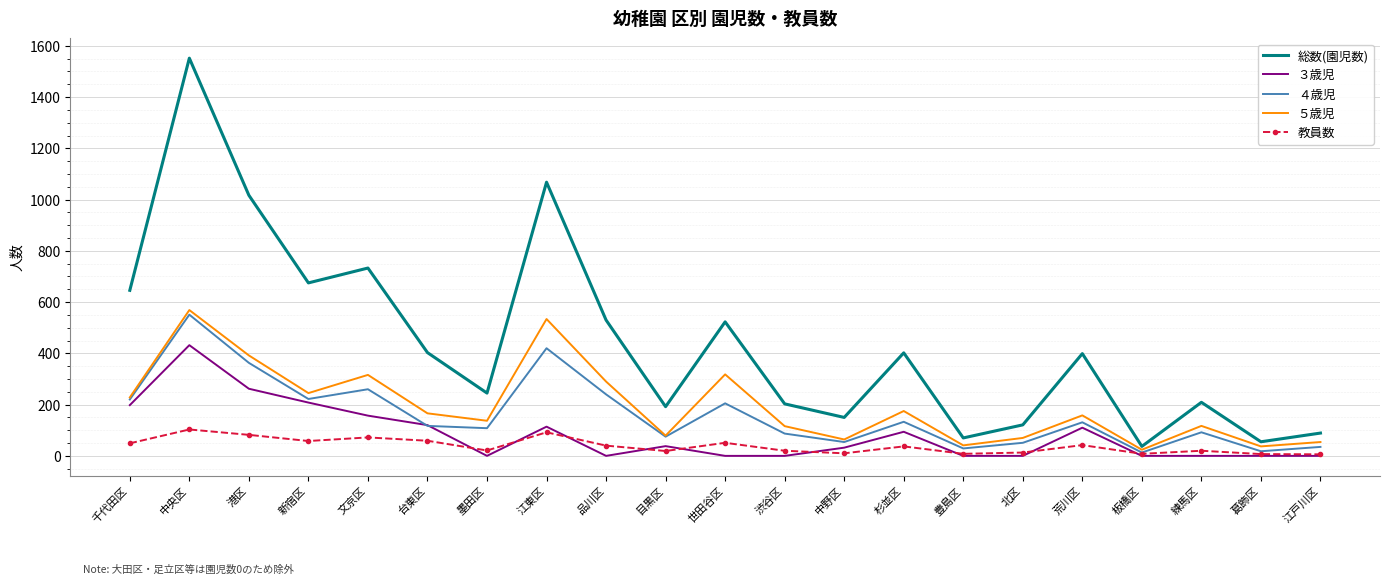

Which series has the largest range (max minus min)?

総数(園児数)